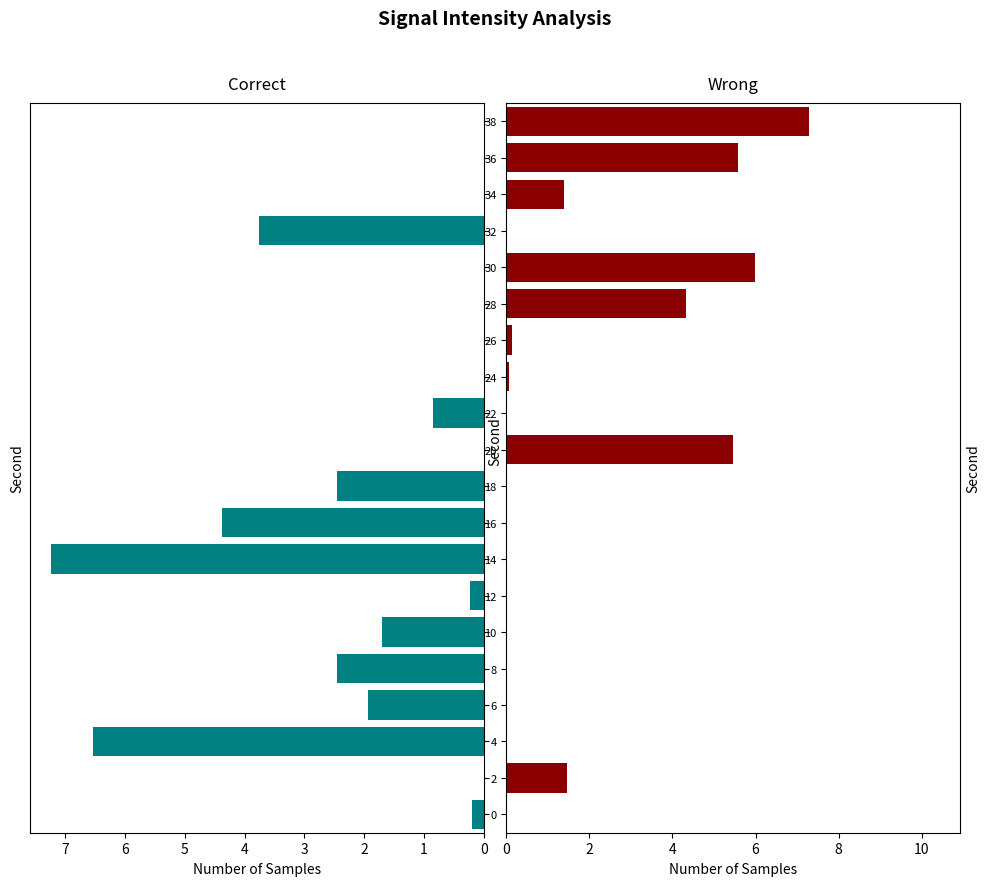

Which has a higher value, 8 or 11?

8